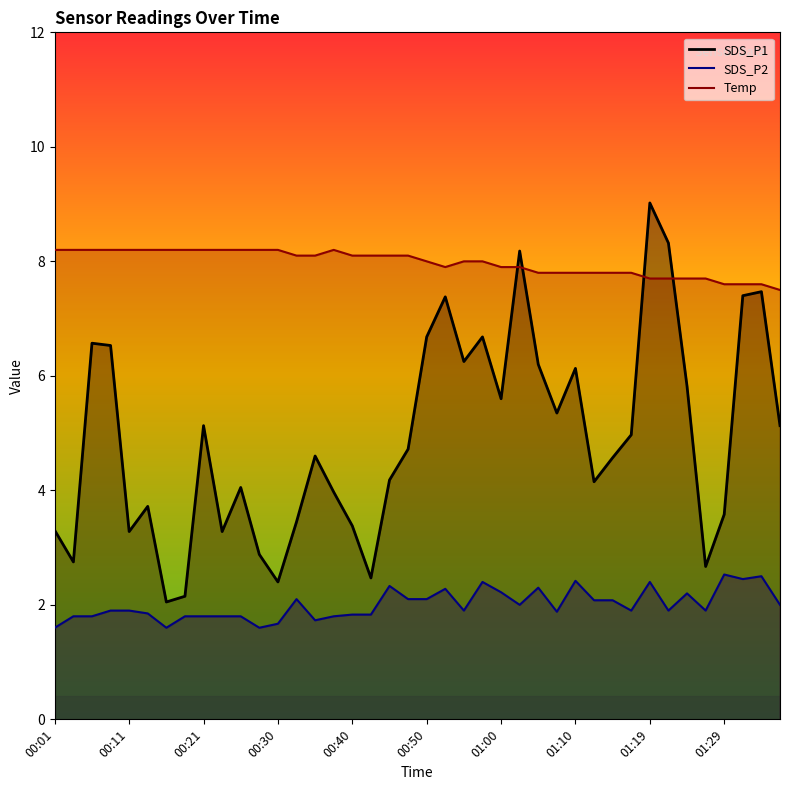

Rank the series at 01:34 from lowest to highest value.

SDS_P2, SDS_P1, Temp